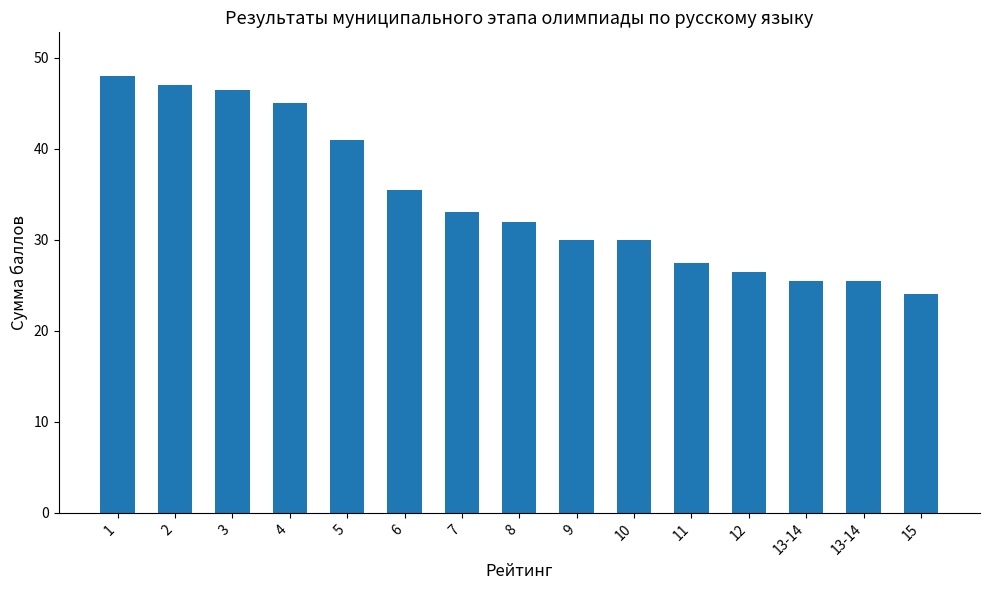

How many values are below 32?

7